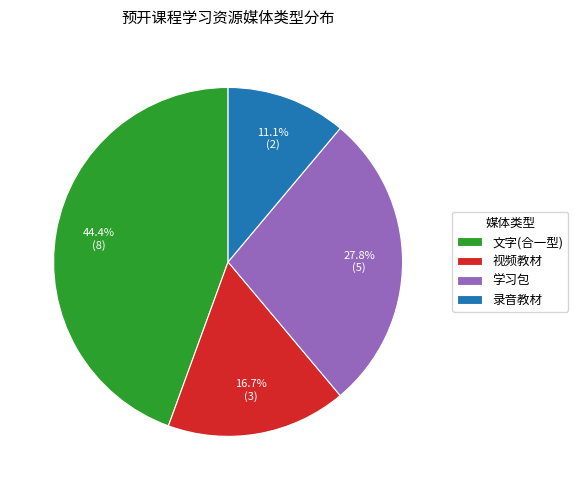

Does 文字(合一型) represent more than half of the total?

No